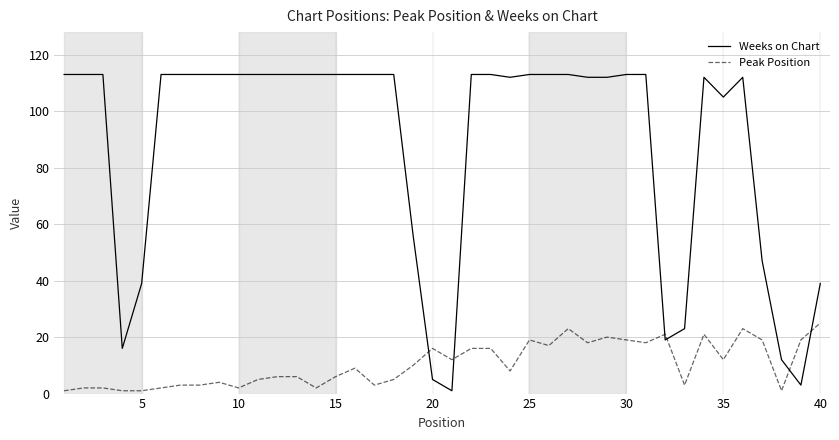

How many intersections are there between Weeks on Chart and Peak Position?

6